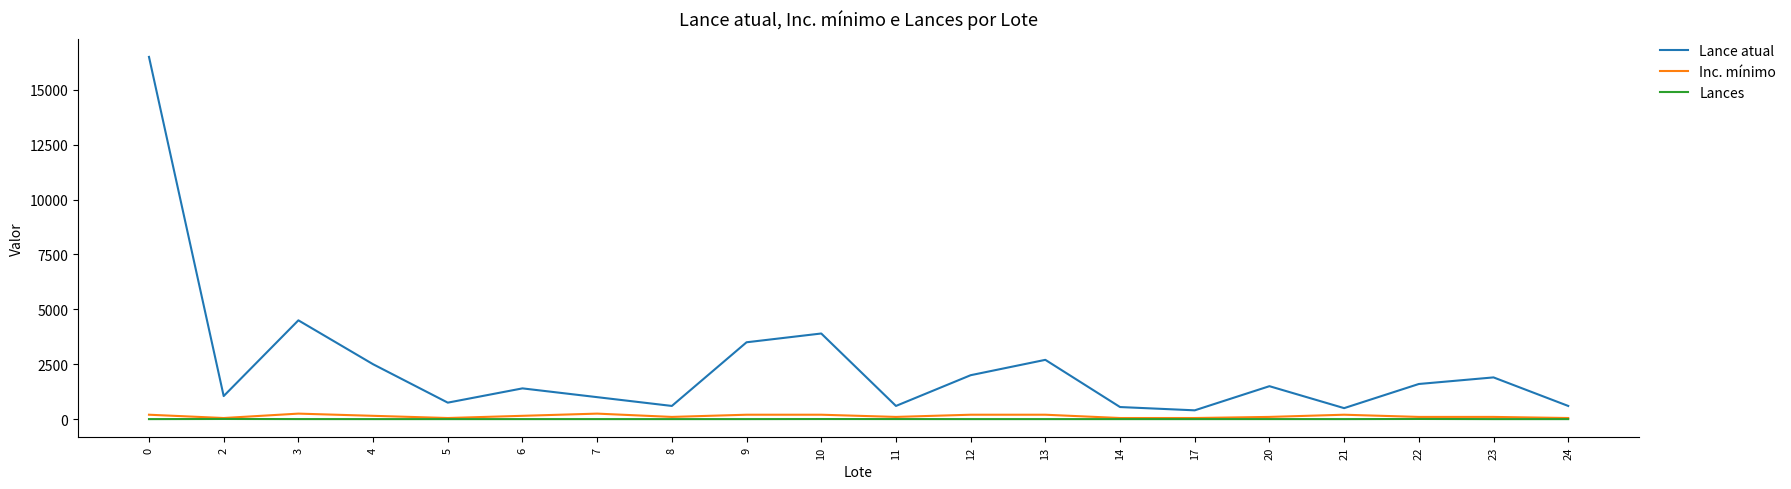

Between 4 and 17, which series saw the biggest shift?

Lance atual